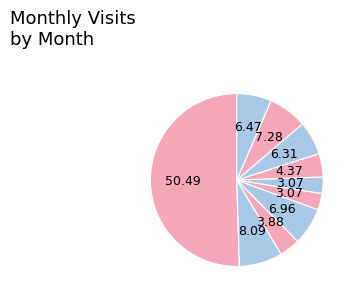

Which slice is the largest?

2023-08